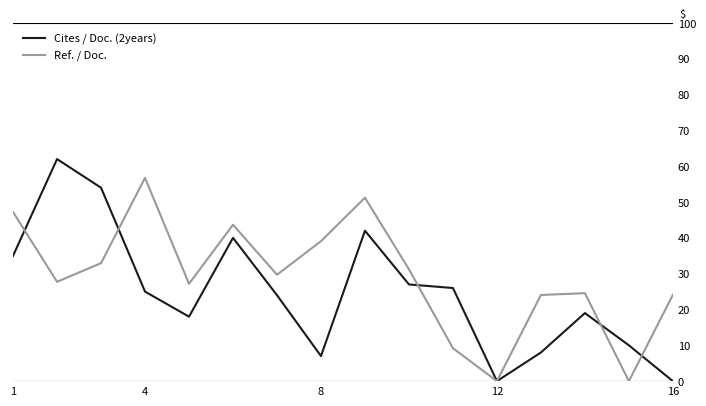

What is the difference between the maximum and minimum values in the Cites / Doc. (2years) series?

62.0